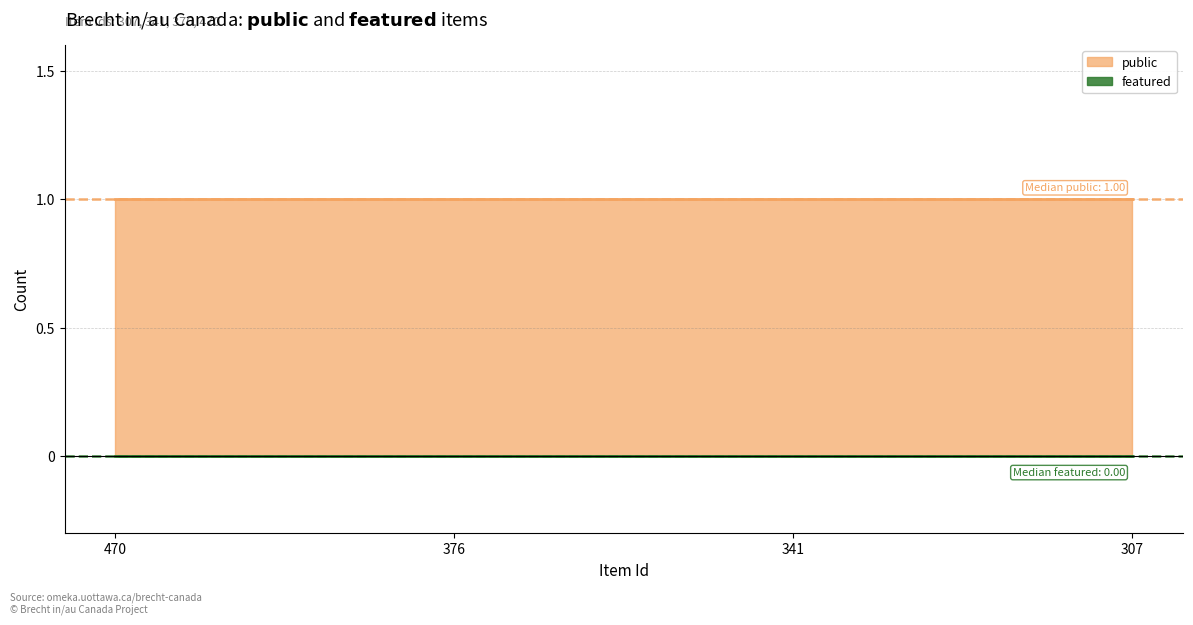

Which series has the largest range (max minus min)?

public